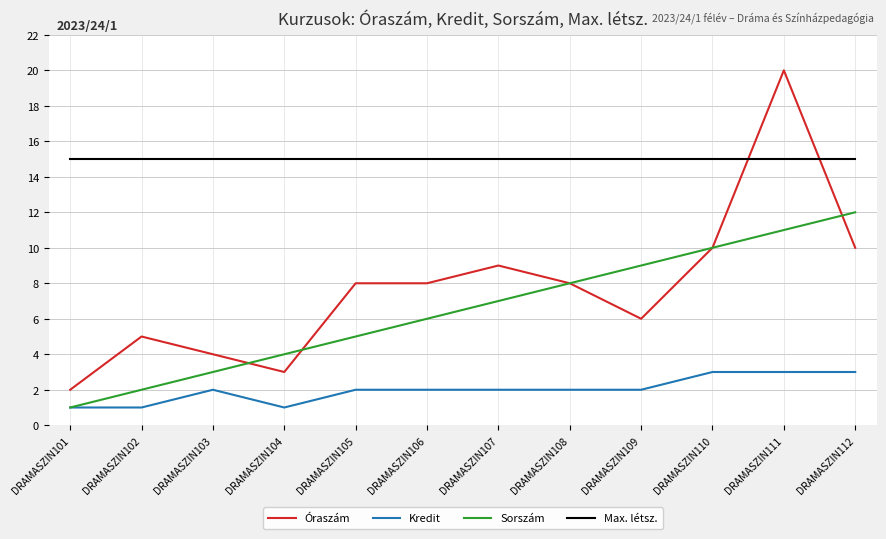

At which label does Óraszám reach its peak?

DRAMASZIN111